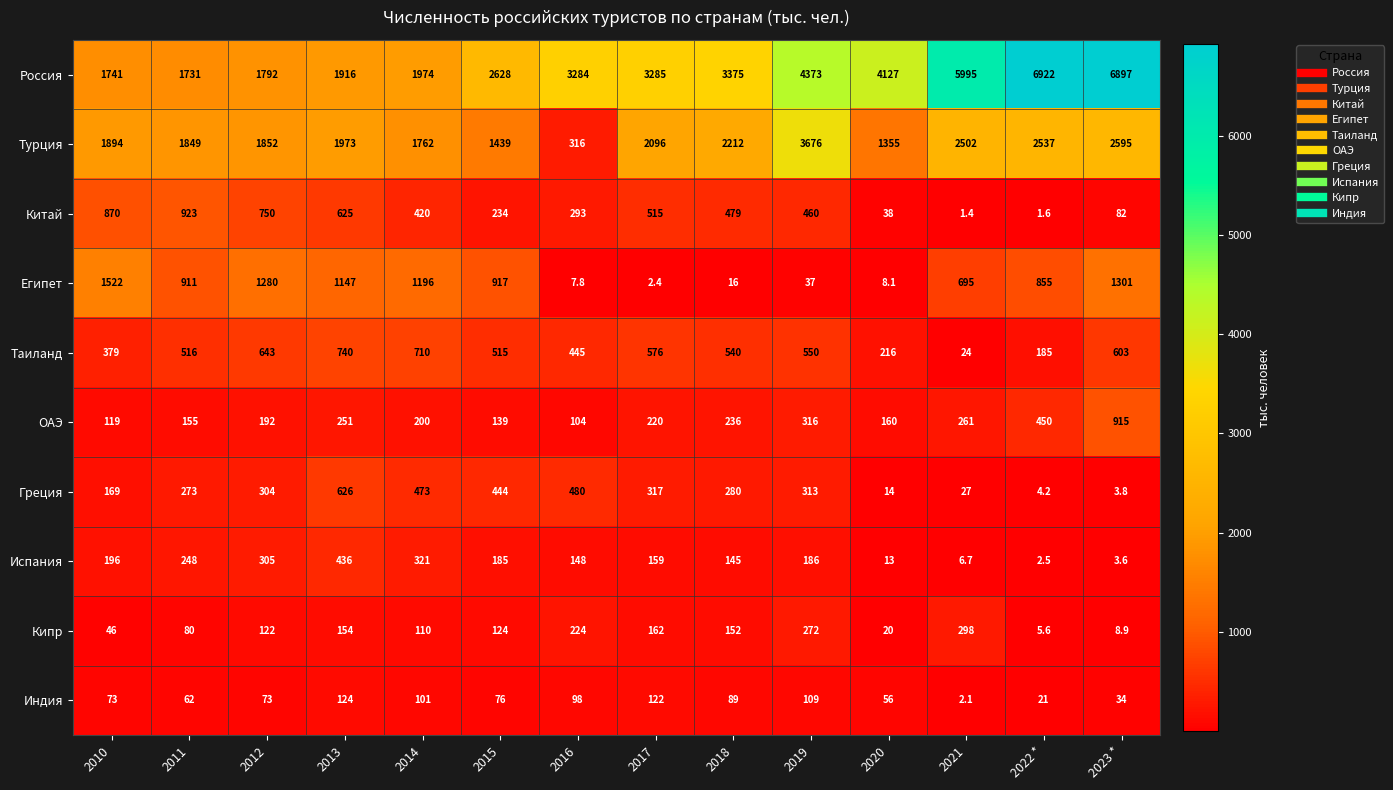

At which label is ОАЭ closest to 509?

2022 *